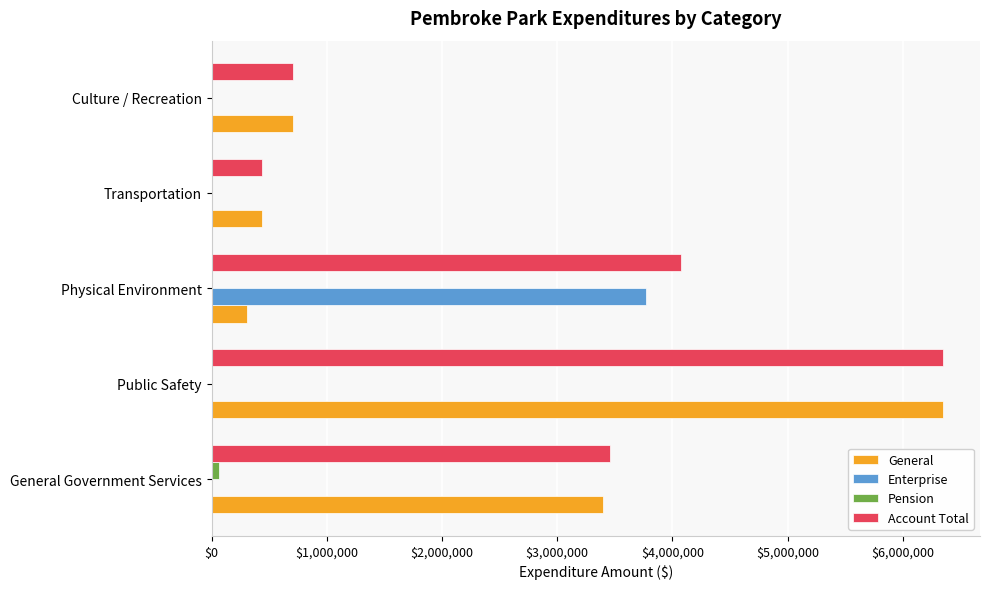

What is the total value across all series at Public Safety?

12705654